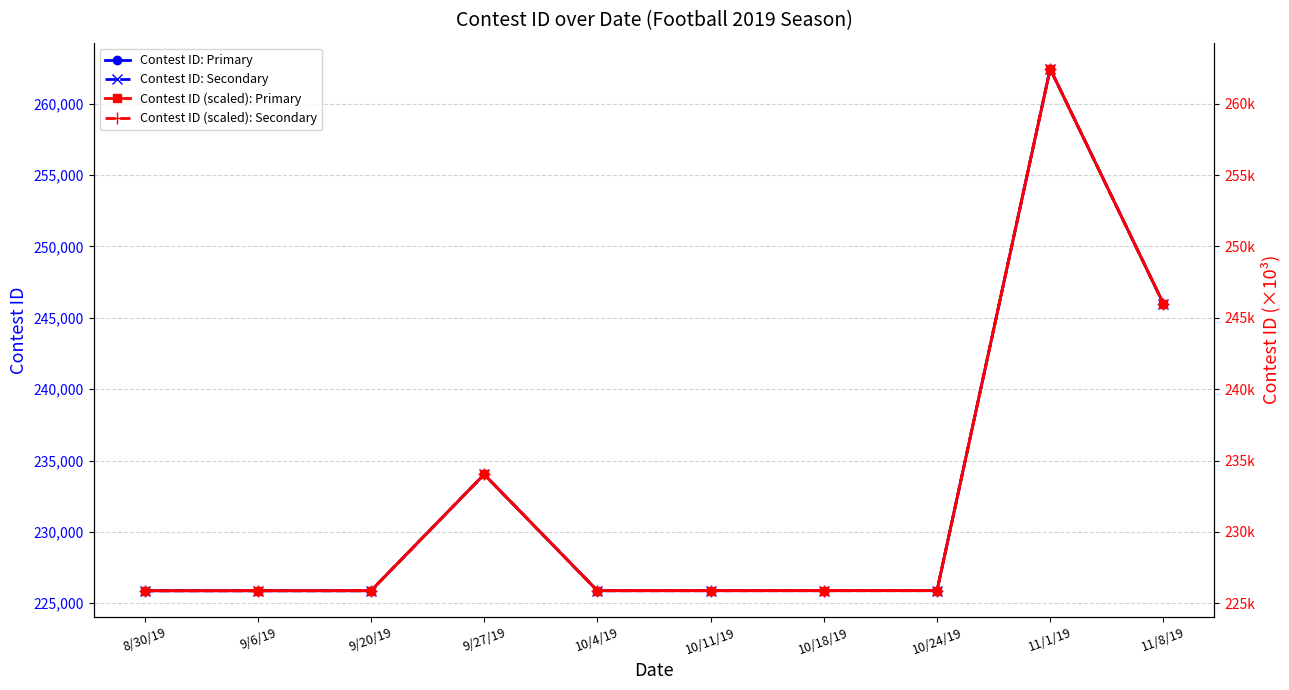

Is it true that Contest ID (scaled): Secondary equals 225.9 at 10/24/19?

True